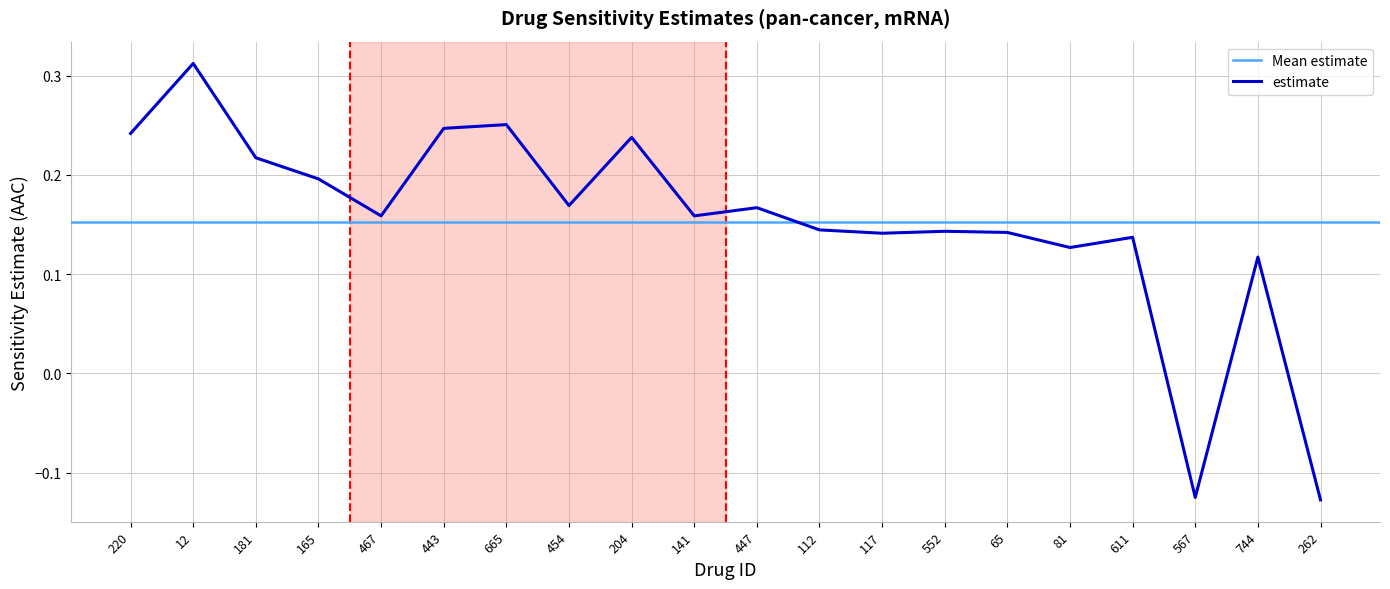

Which has a higher value, 611 or 220?

220